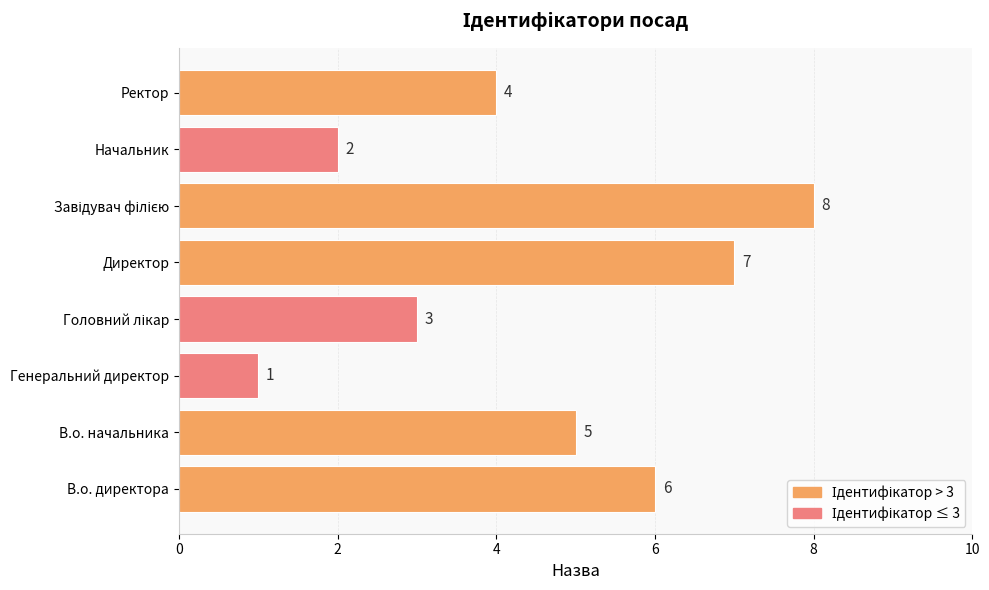

What is the sum of all values?

36